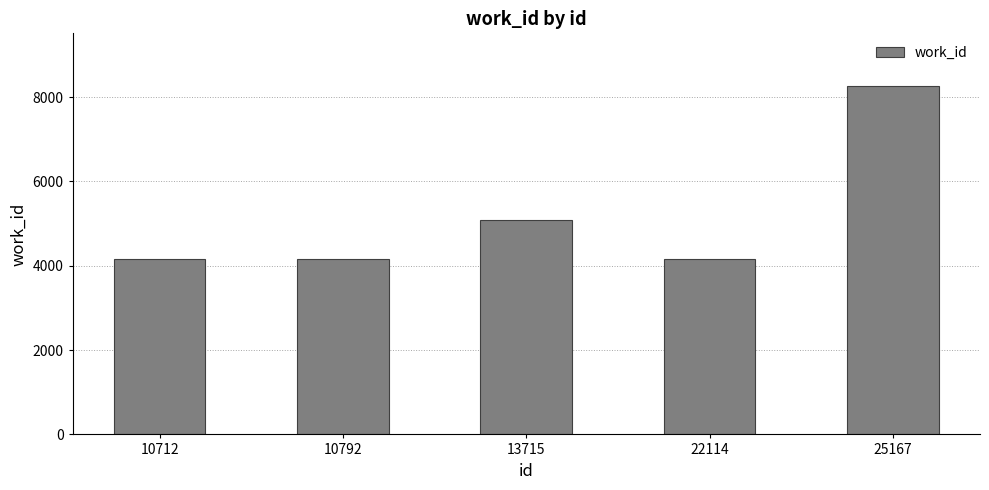

What is the average value?

5169